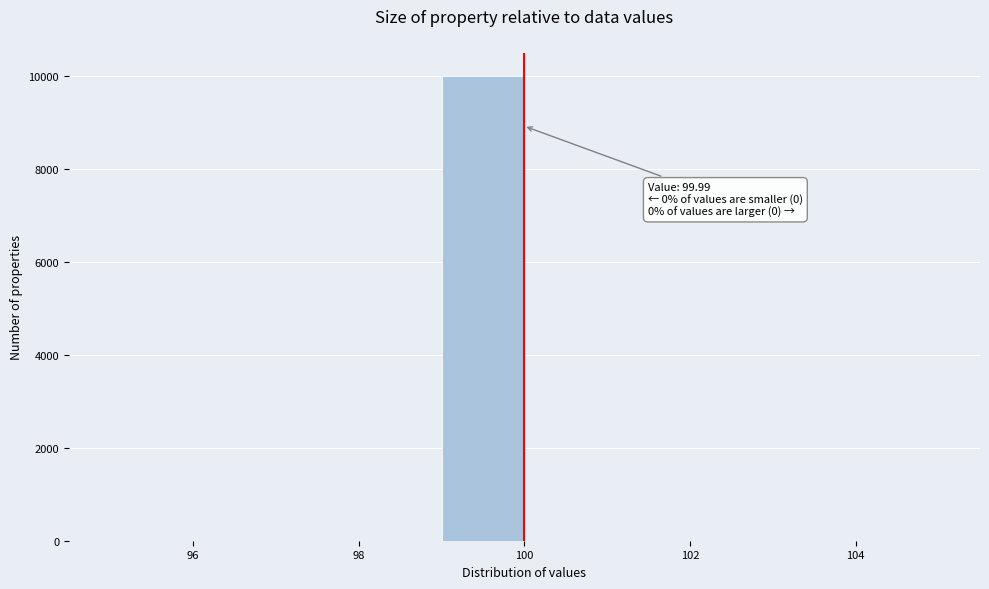

Over which range of the x-axis is the bar tallest?

99 to 100